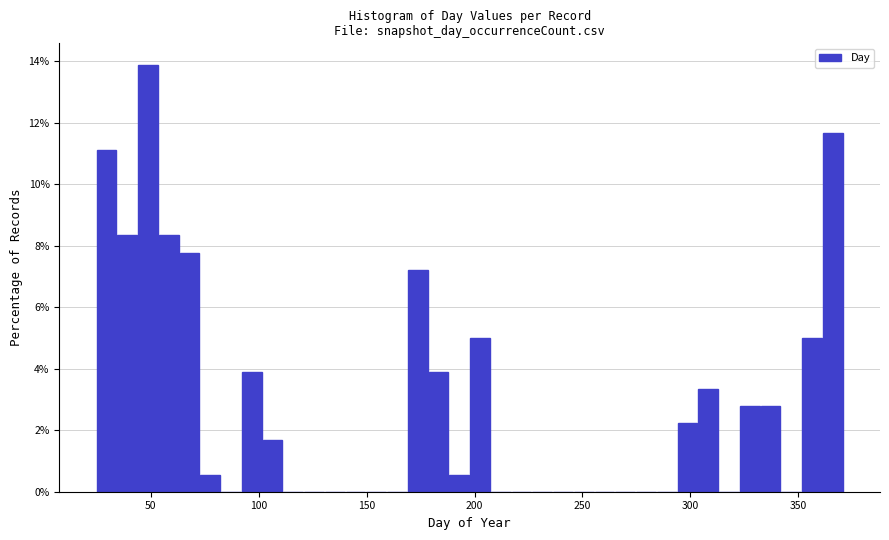

Around what value on the x-axis is the tallest bar? Give the approximate position of its centre, as read against the axis.

50